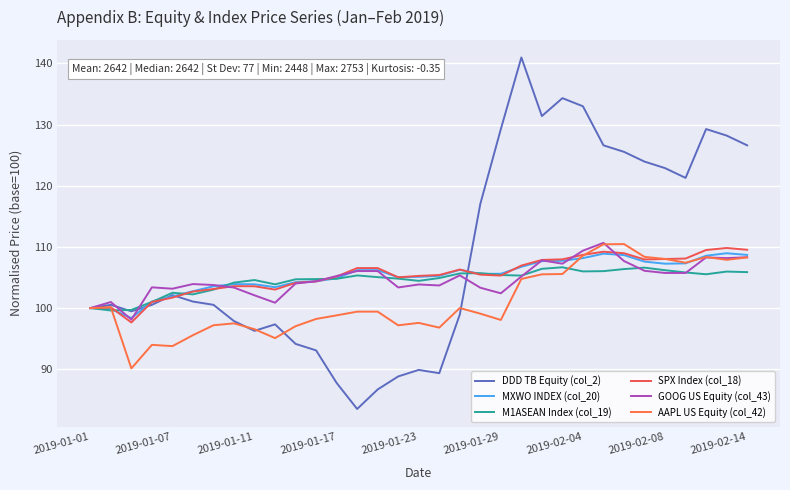

After their last crossing, which series has the higher values: M1ASEAN Index (col_19) or DDD TB Equity (col_2)?

DDD TB Equity (col_2)